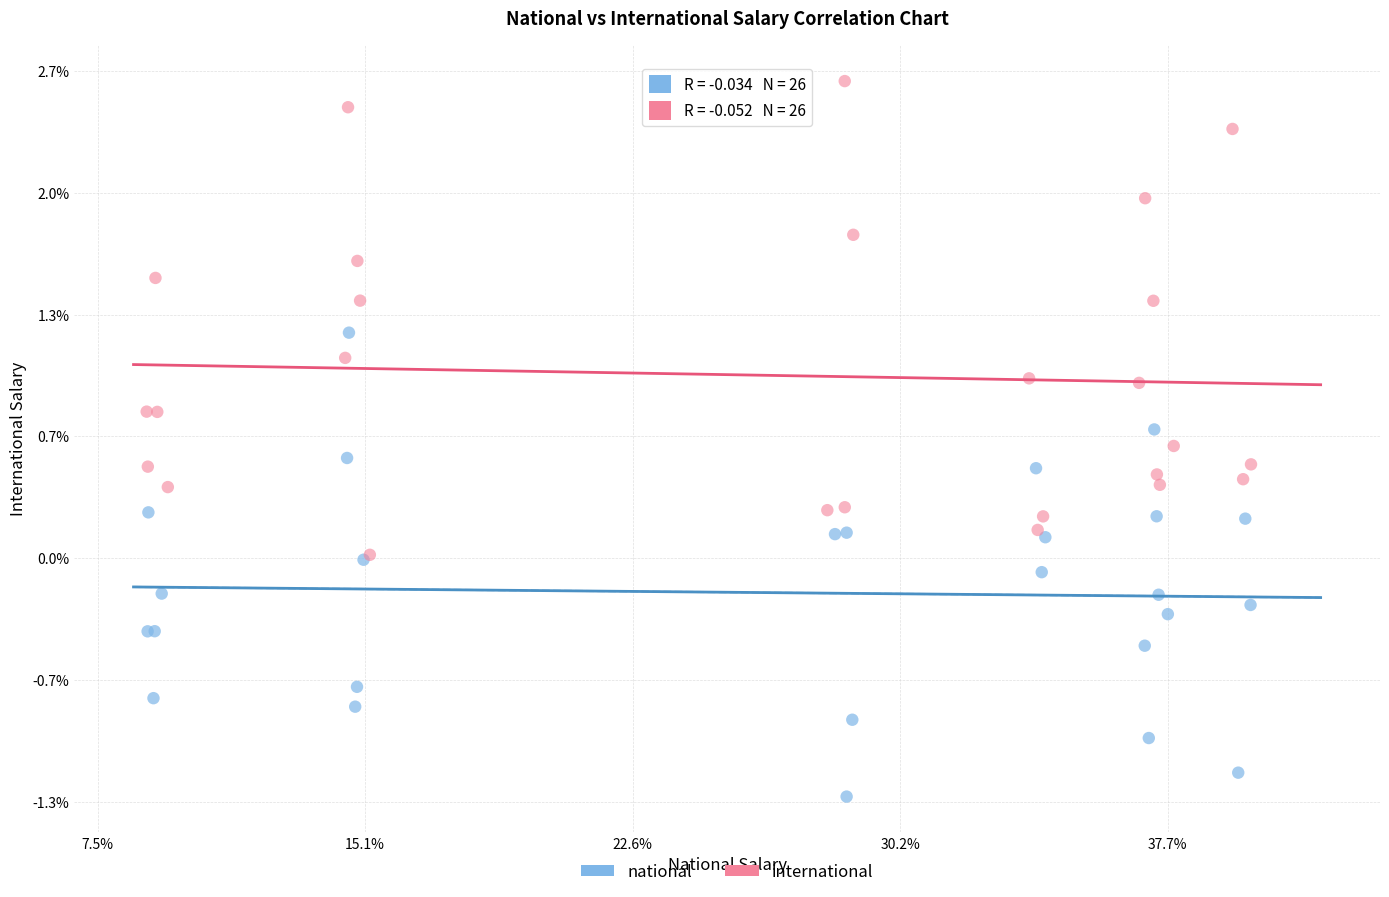

Which series contains the lowest Y value?

national